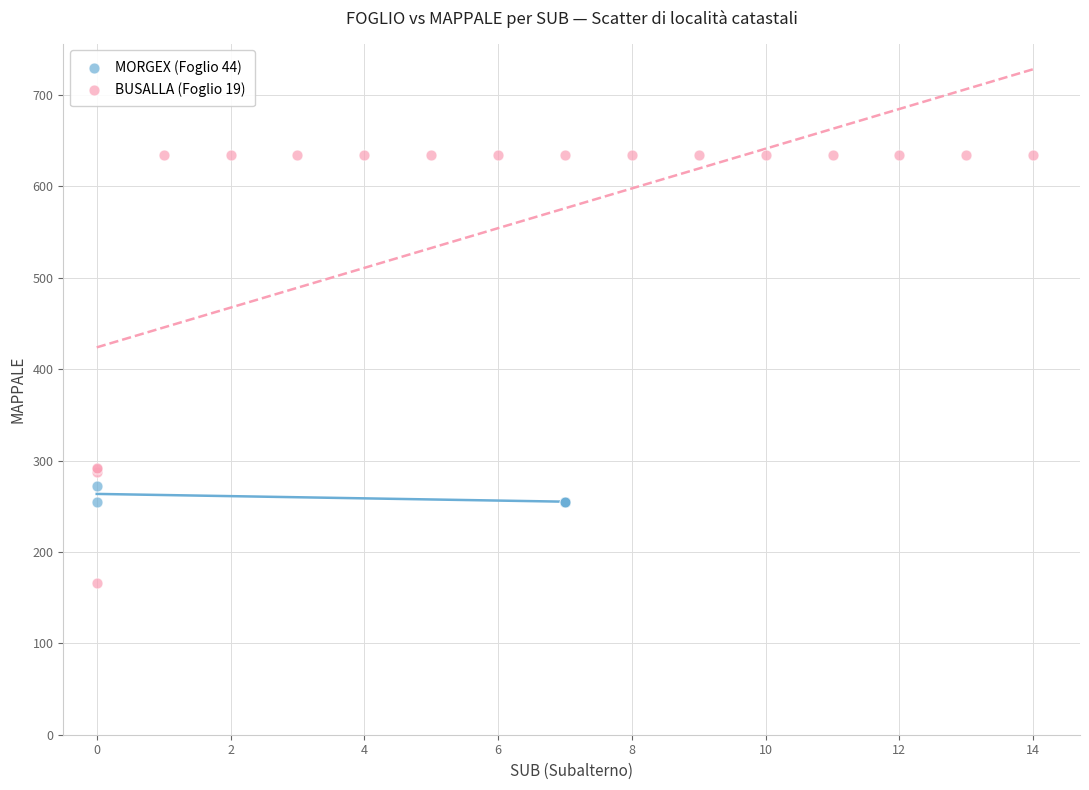

Which series has the widest spread of Y values?

BUSALLA (Foglio 19)